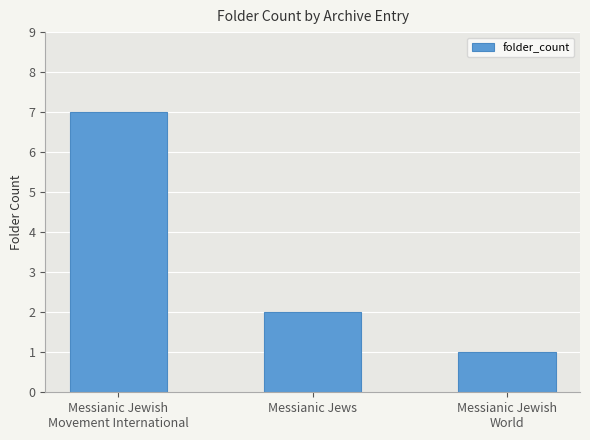

What is the sum of the values at Messianic Jews and Messianic Jewish
World?

3